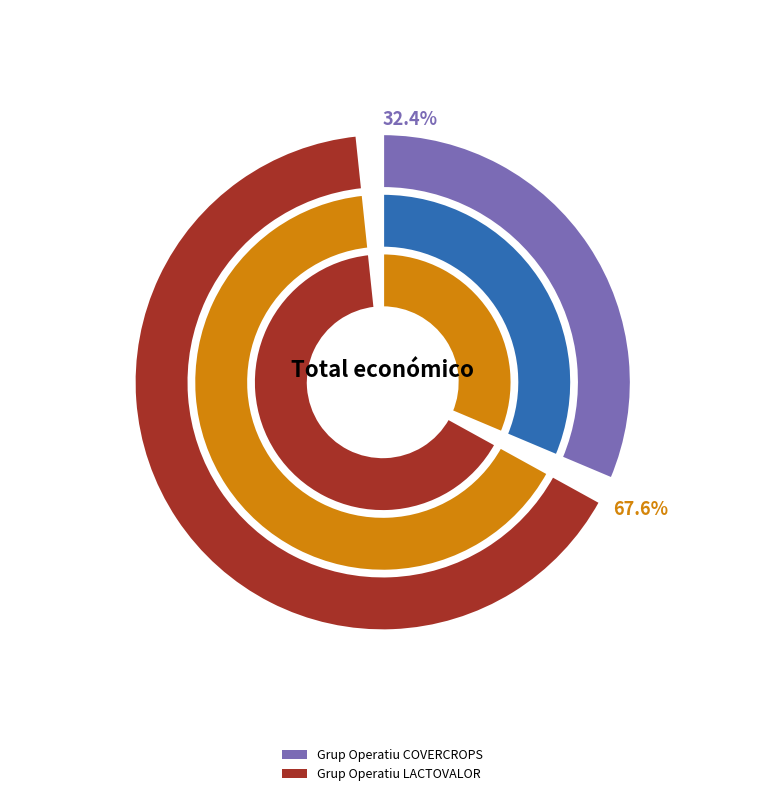

What is the change in value from Grup Operatiu COVERCROPS to Grup Operatiu LACTOVALOR?

+130000